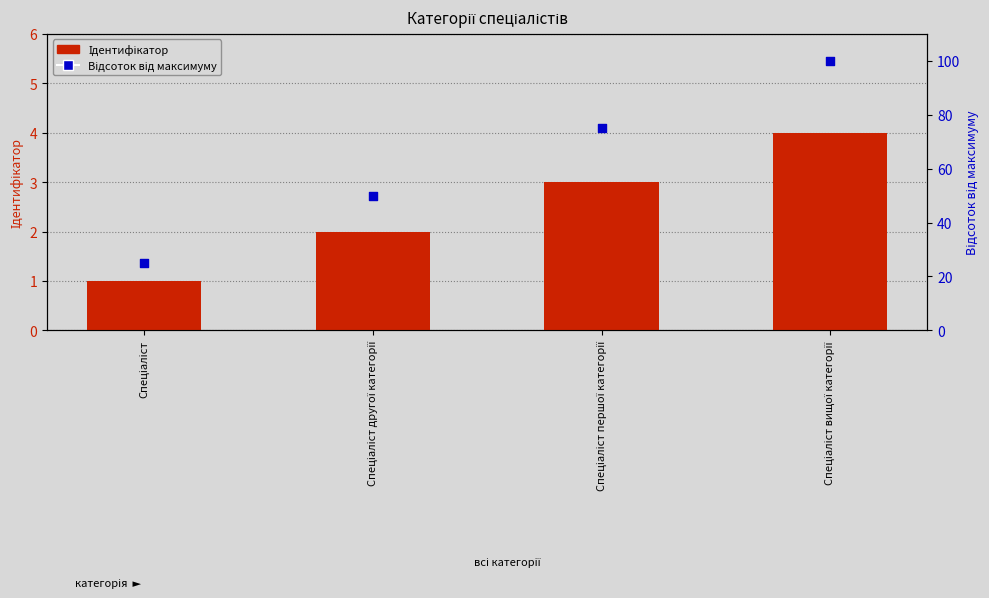

What is the total value across all series at Спеціаліст?

26